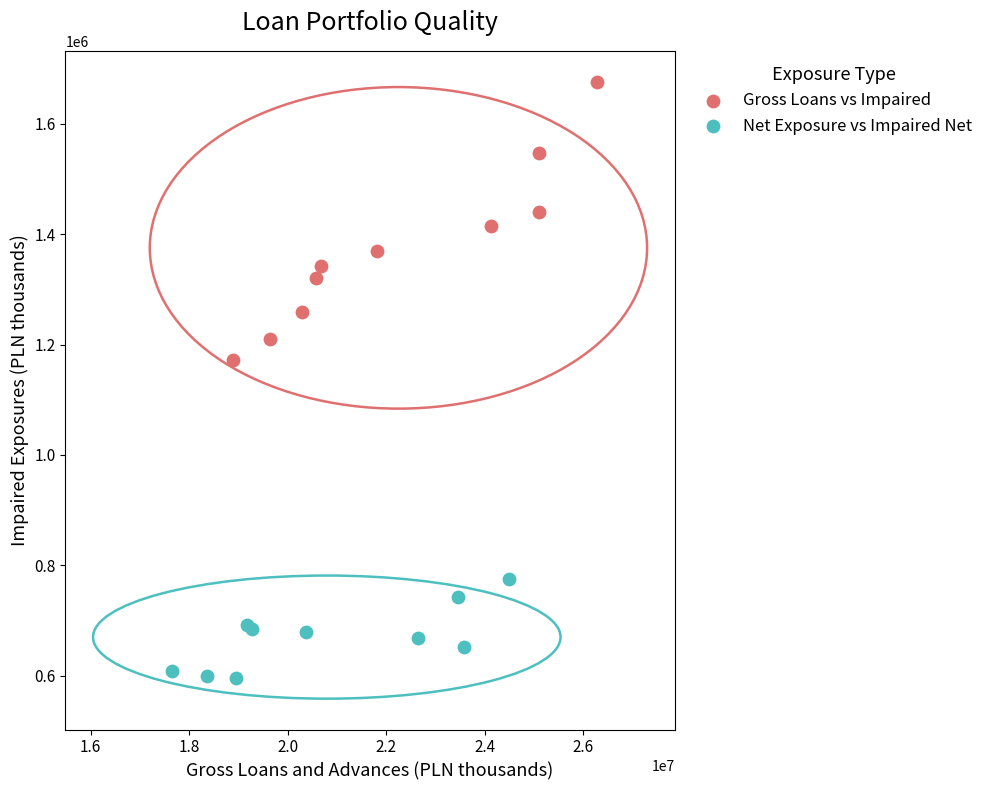

Which series contains the highest Y value?

Gross Loans vs Impaired